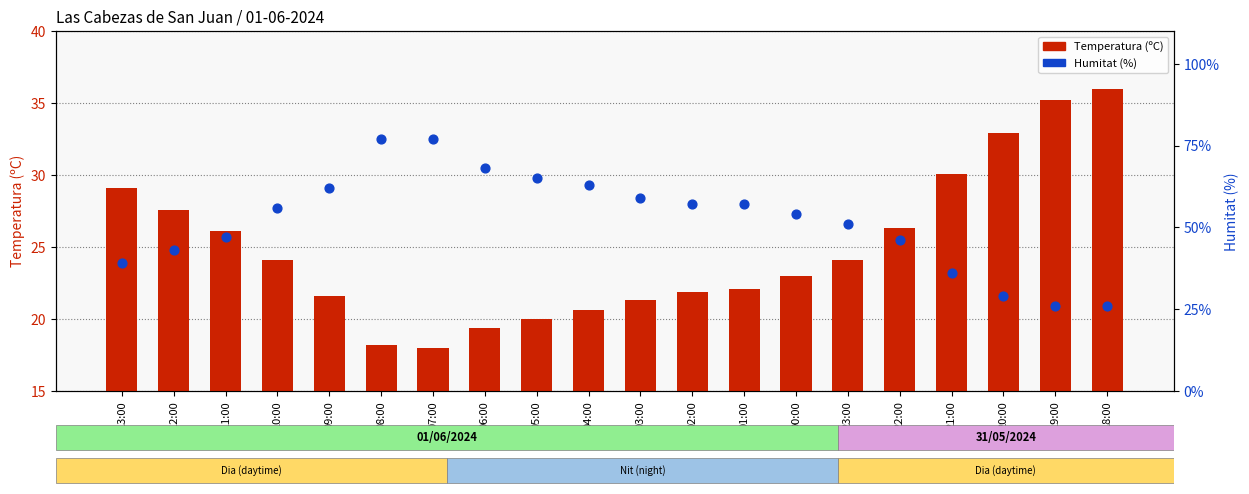

Which series has the widest spread of Y values?

Humitat (%)